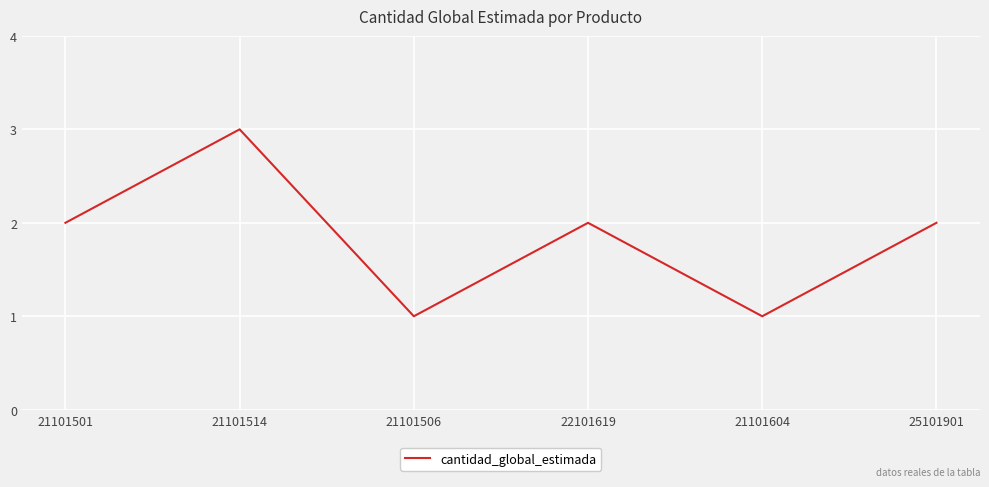

What is the sum of the values at 21101506 and 25101901?

3